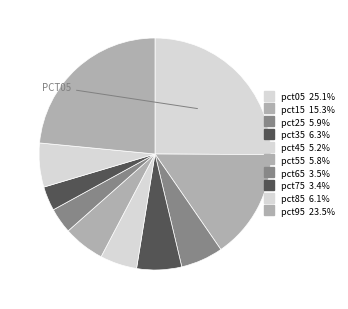

What is the largest slice in the pie chart?

pct05